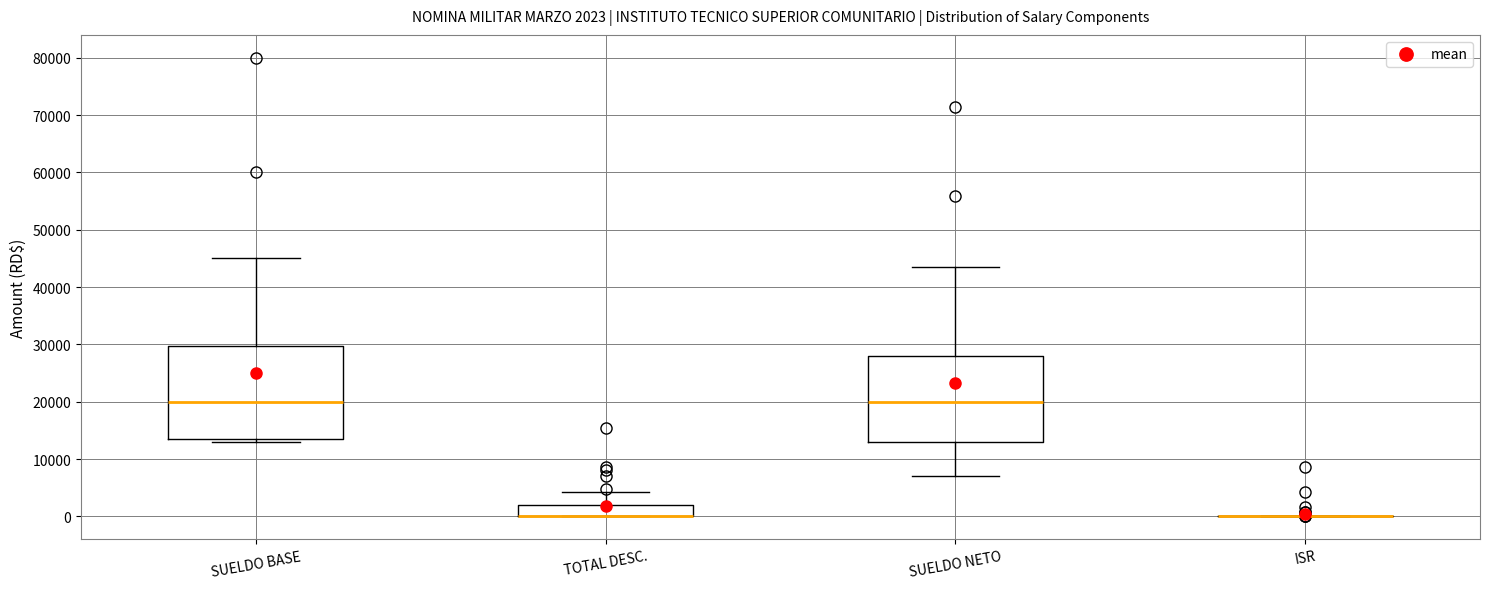

Comparing the boxes themselves (not the whiskers), which one is the tallest?

SUELDO BASE